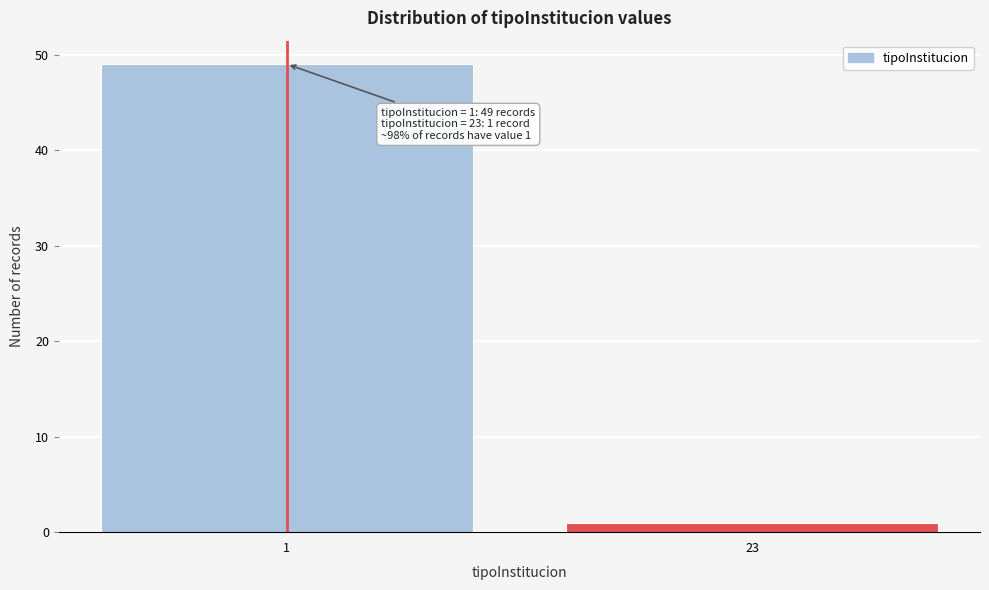

Reading left to right, transcribe all the data shown in this chart.

1=49	23=1